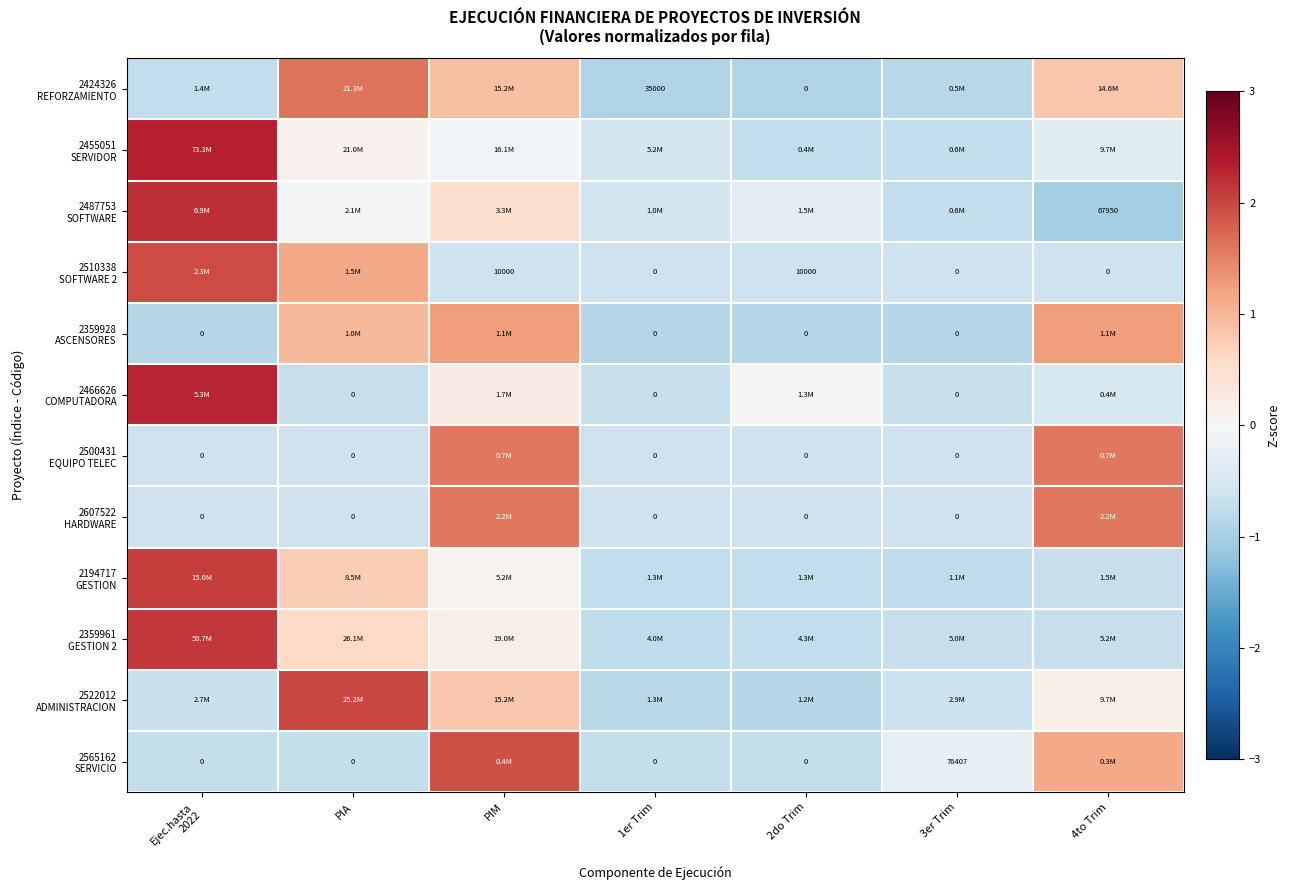

How many data points in 2359961 GESTION 2 are less than 0?

4